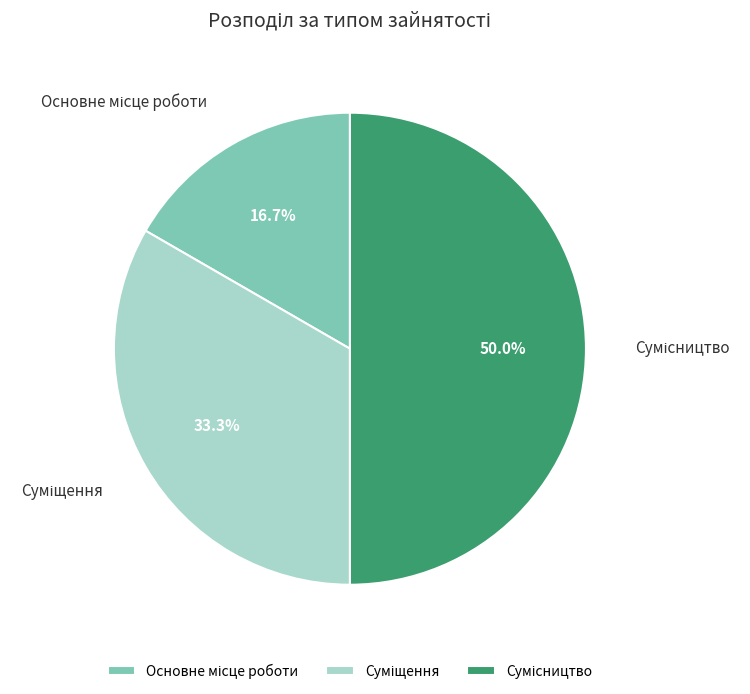

To the nearest percent, what percentage of the pie is Основне місце роботи?

17%